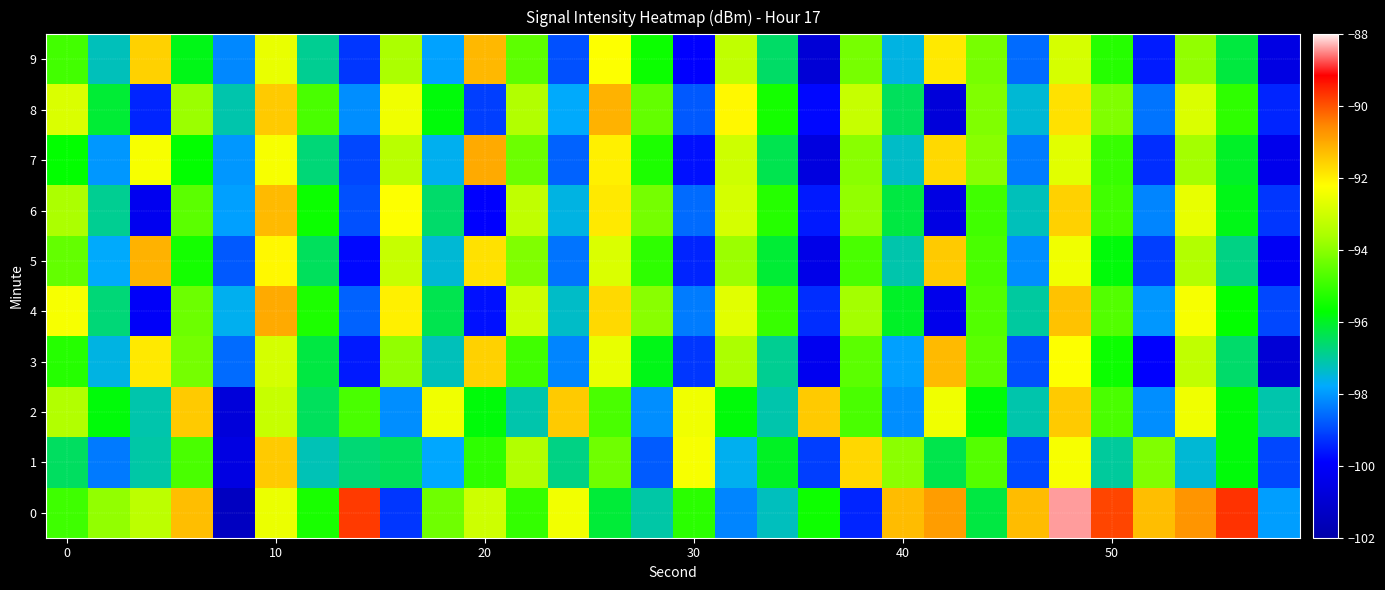

How many distinct data groups are displayed?

10